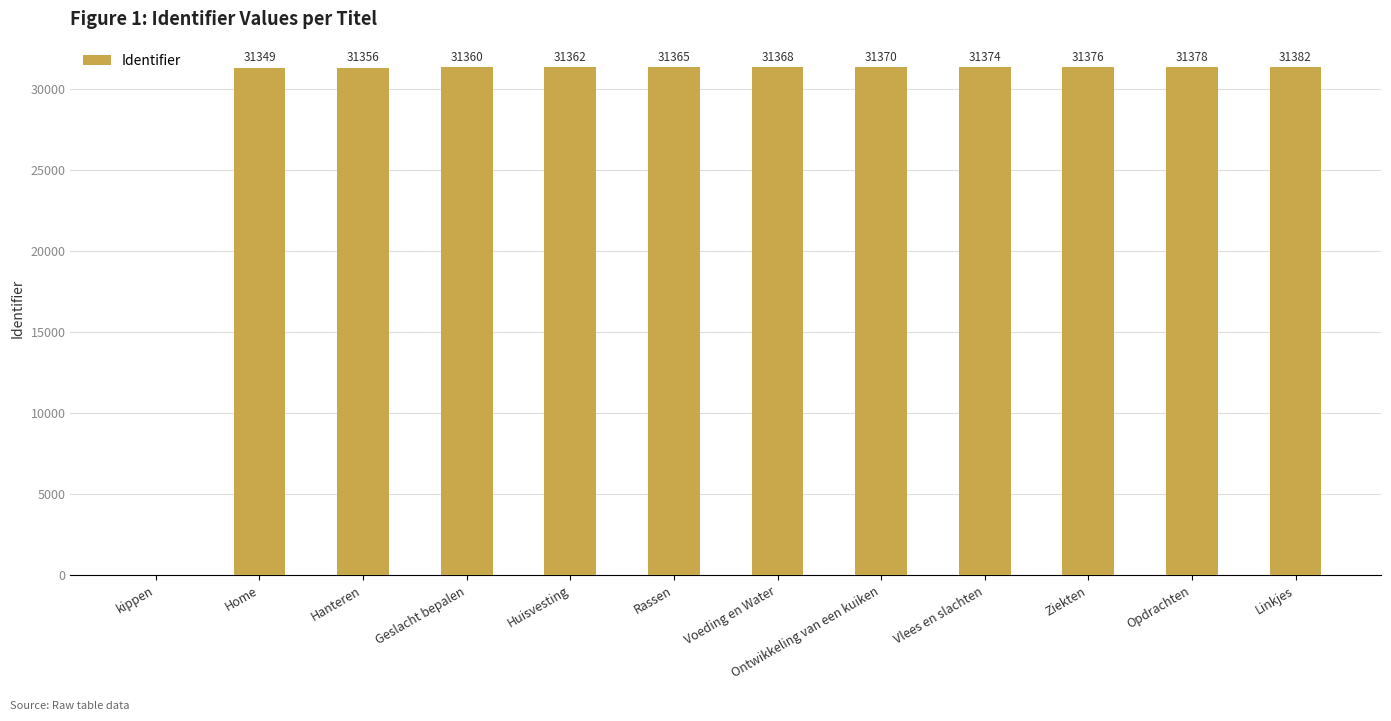

Count the number of data series in this chart.

1